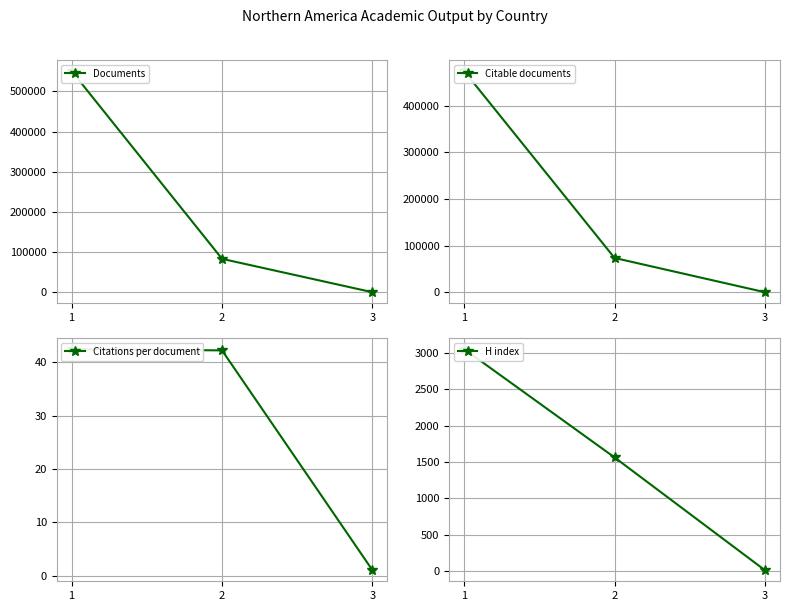

At which label does Citations per document first exceed 42?

2